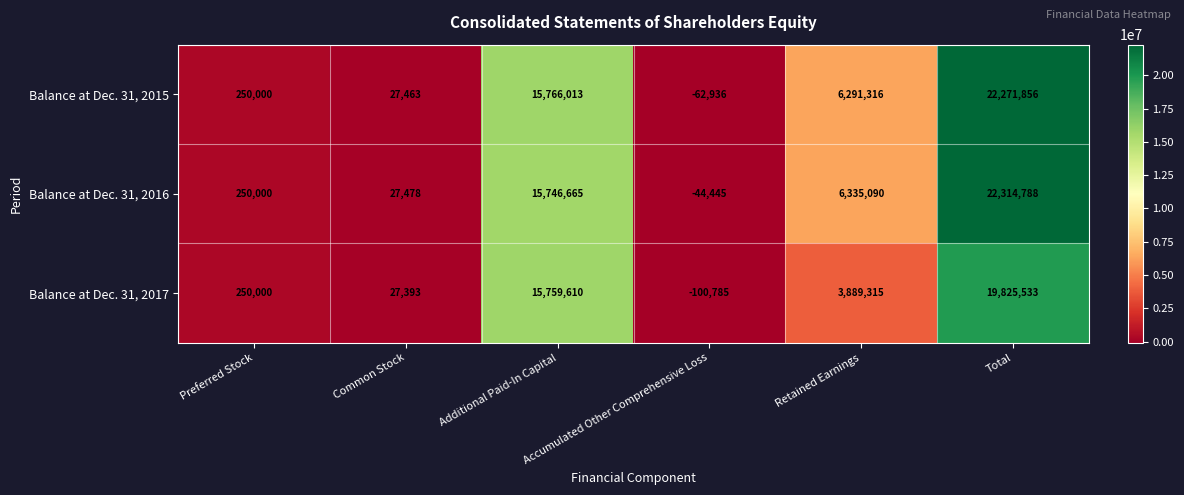

At which category is the sum across all series the highest?

Total